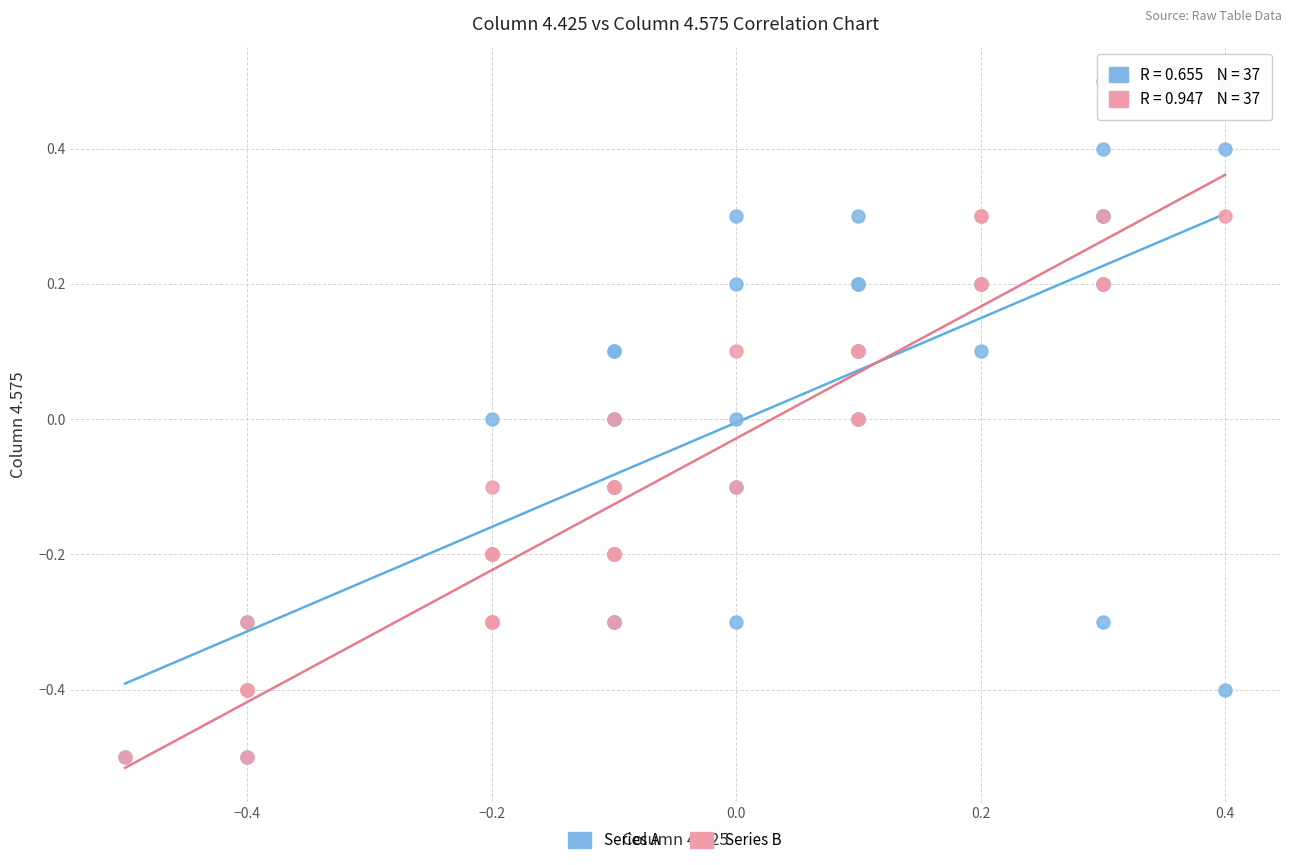

Which series reaches the maximum Y coordinate?

Series A